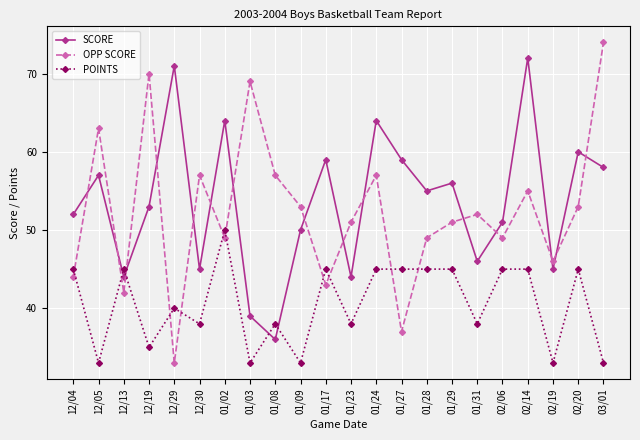

Which series changed the most between 12/13 and 02/20?

SCORE